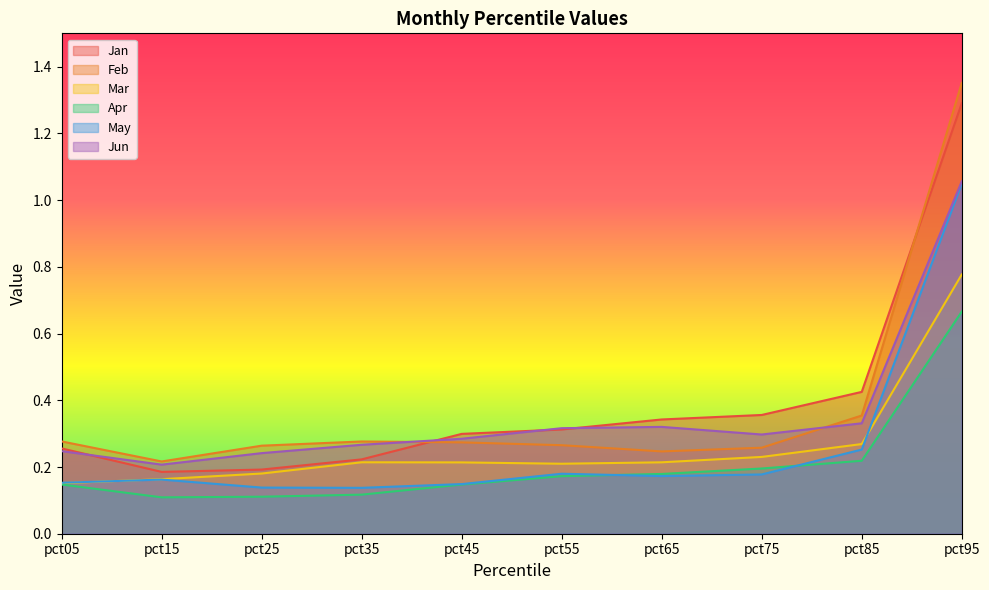

At how many categories does at least one series exceed 0?

10